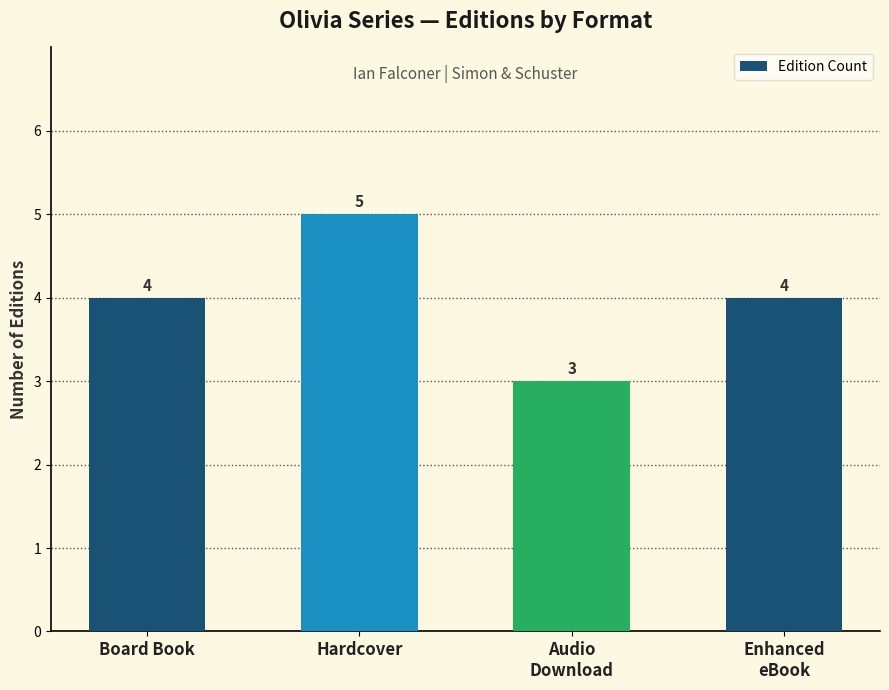

At which category does the chart reach its peak across all series?

Hardcover